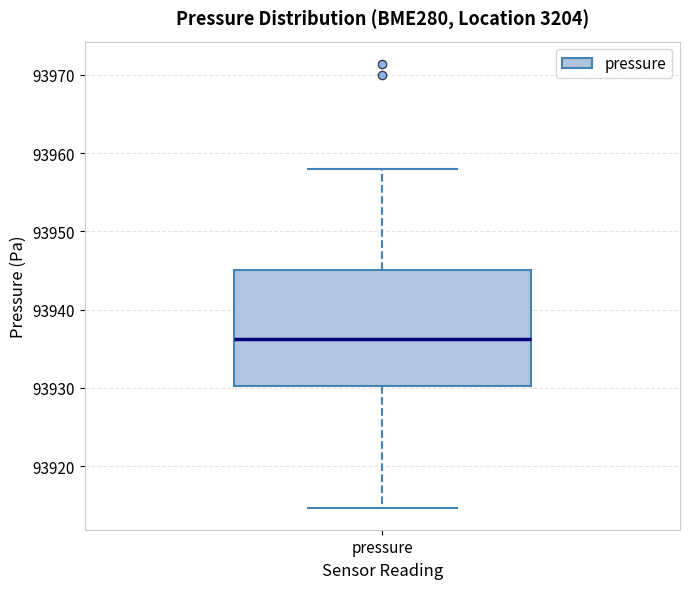

Transcribe this box plot: give where the median line is, the range the box spans, and where the two whiskers end, as read against the y-axis. The values are not printed on the chart, so give them approximately, as read against the axis.

median 93936, box 93930 to 93945, whiskers 93915 to 93958